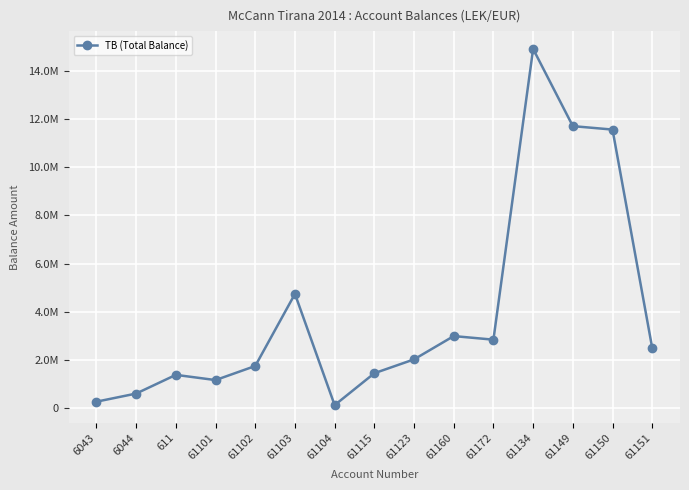

The value at 6043 is 358245.4. True or false?

False